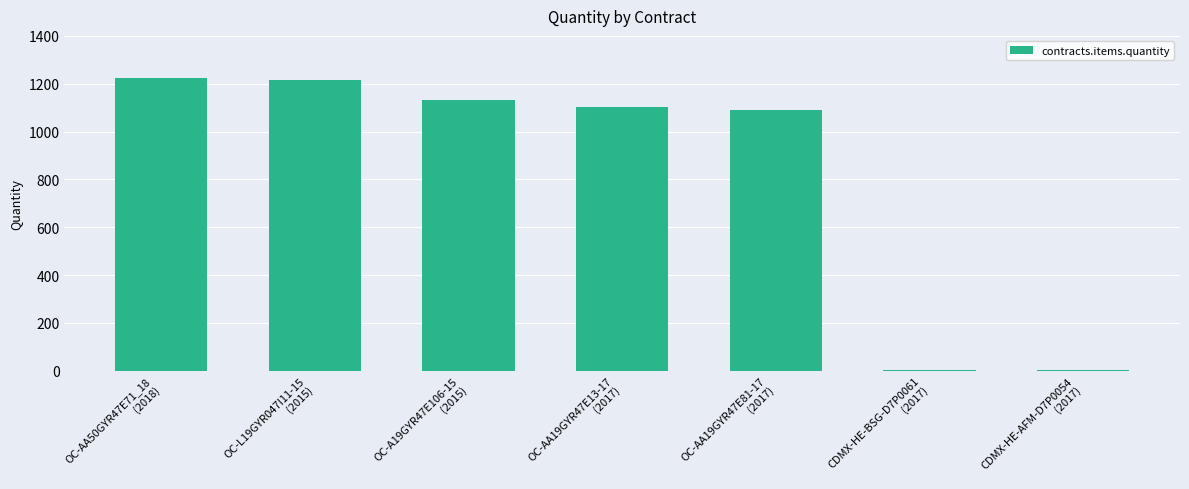

True or false: the data shows 1090 at OC-AA19GYR47E81-17
(2017).

True